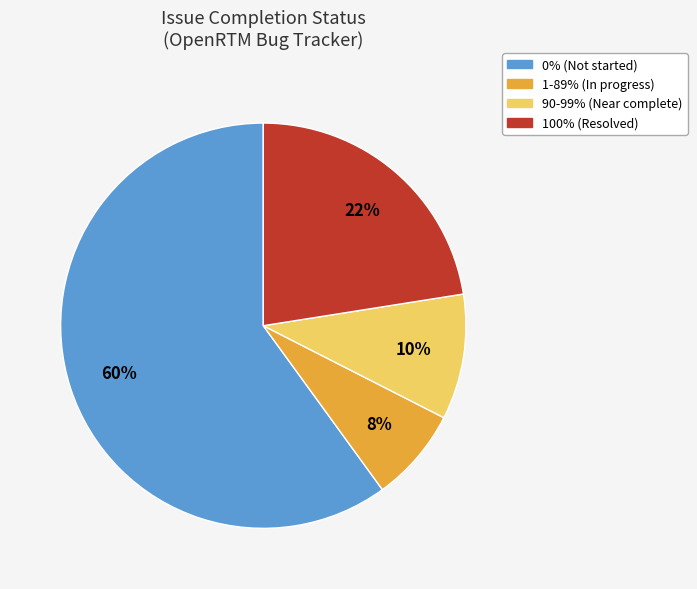

To the nearest percent, what is the average slice percentage?

25%